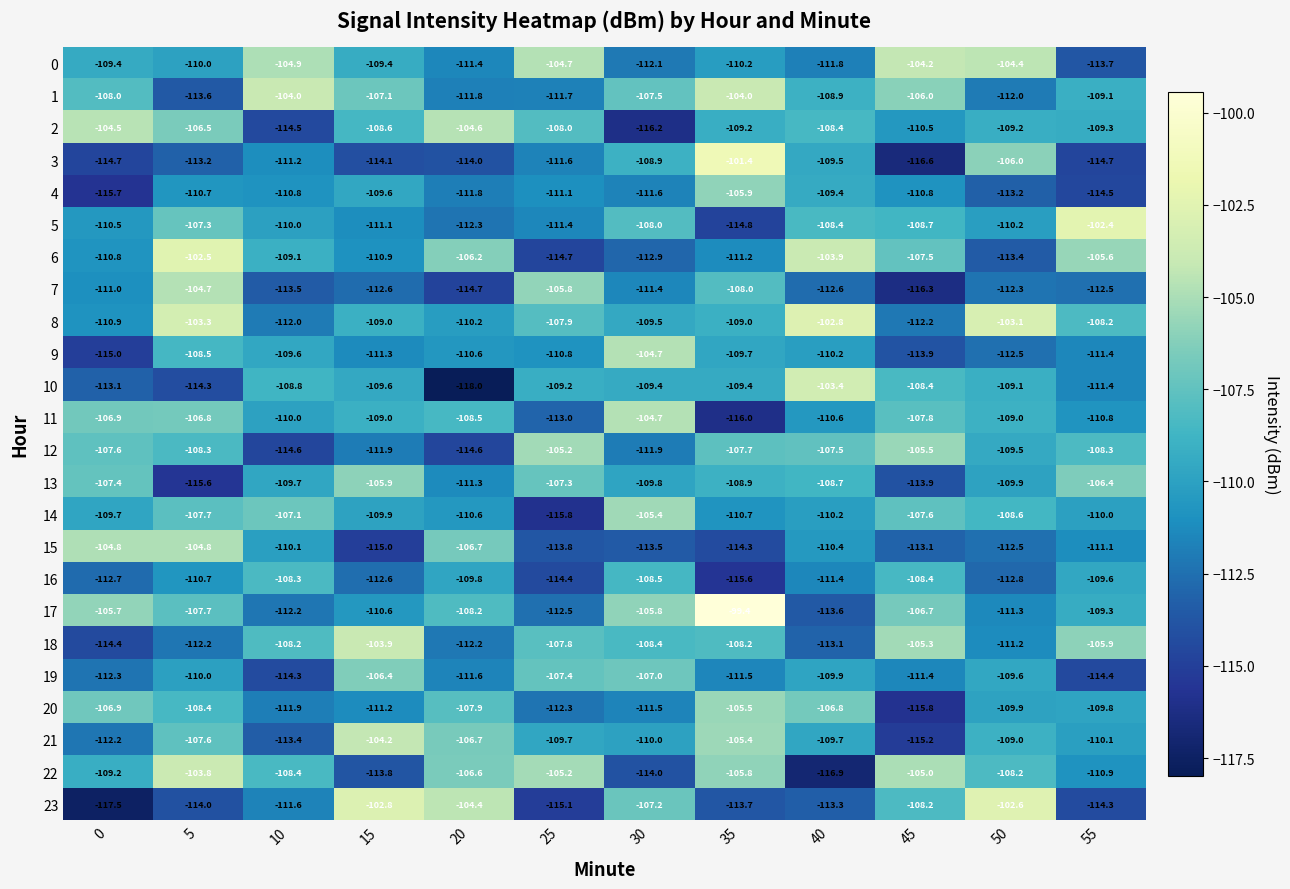

At 35, list the series in order from largest to smallest.

17, 3, 1, 21, 20, 22, 4, 12, 7, 18, 13, 8, 2, 10, 9, 0, 14, 6, 19, 23, 15, 5, 16, 11